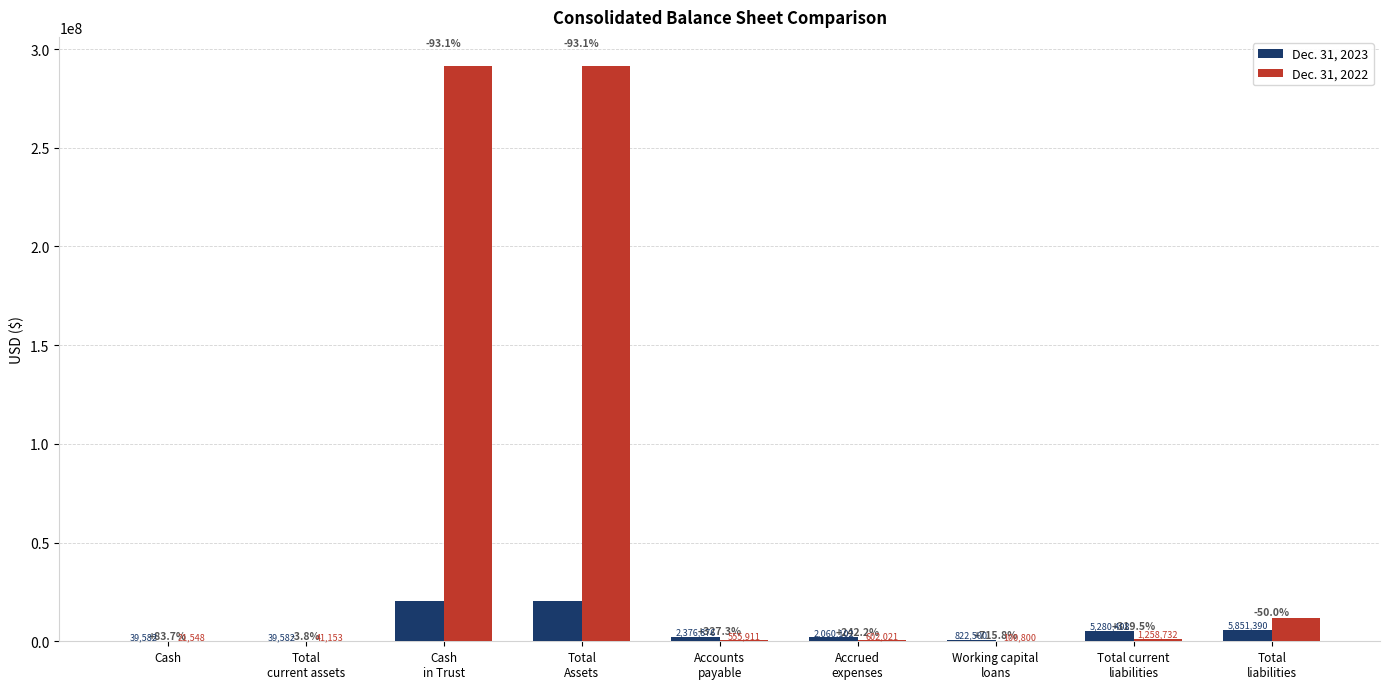

Read the Dec. 31, 2022 value at Cash
in Trust.

291525100